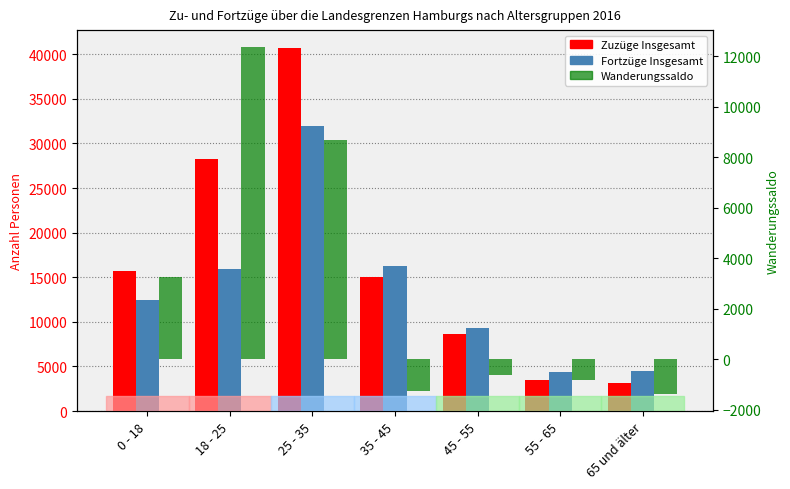

Reading right to left, extract all data points from this chart.

Zuzüge Insgesamt: 3162	3520	8679	15053	40679	28290	15732
Fortzüge Insgesamt: 4535	4340	9304	16309	32000	15943	12483
Wanderungssaldo: -1373	-820	-625	-1256	8679	12347	3249